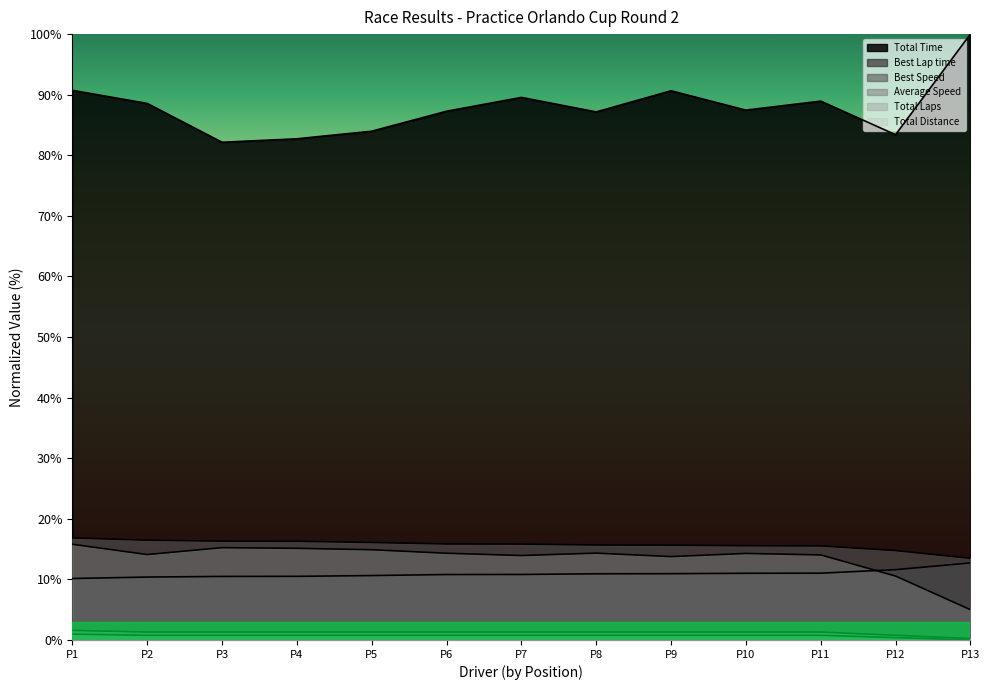

True or false: Best Lap time has more than 0 points higher than both neighbors.

False